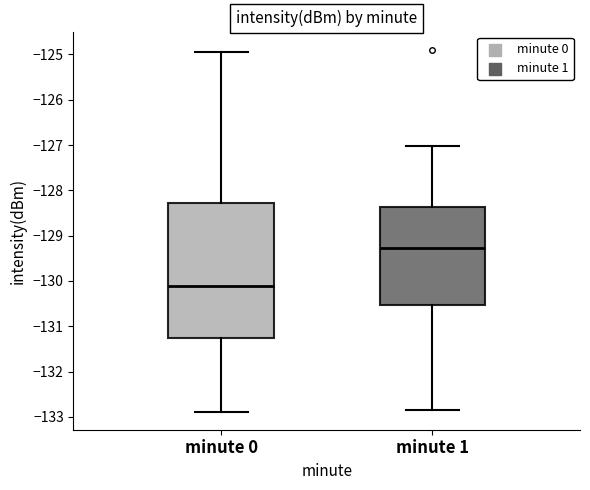

Which box has the lowest median line?

minute 0